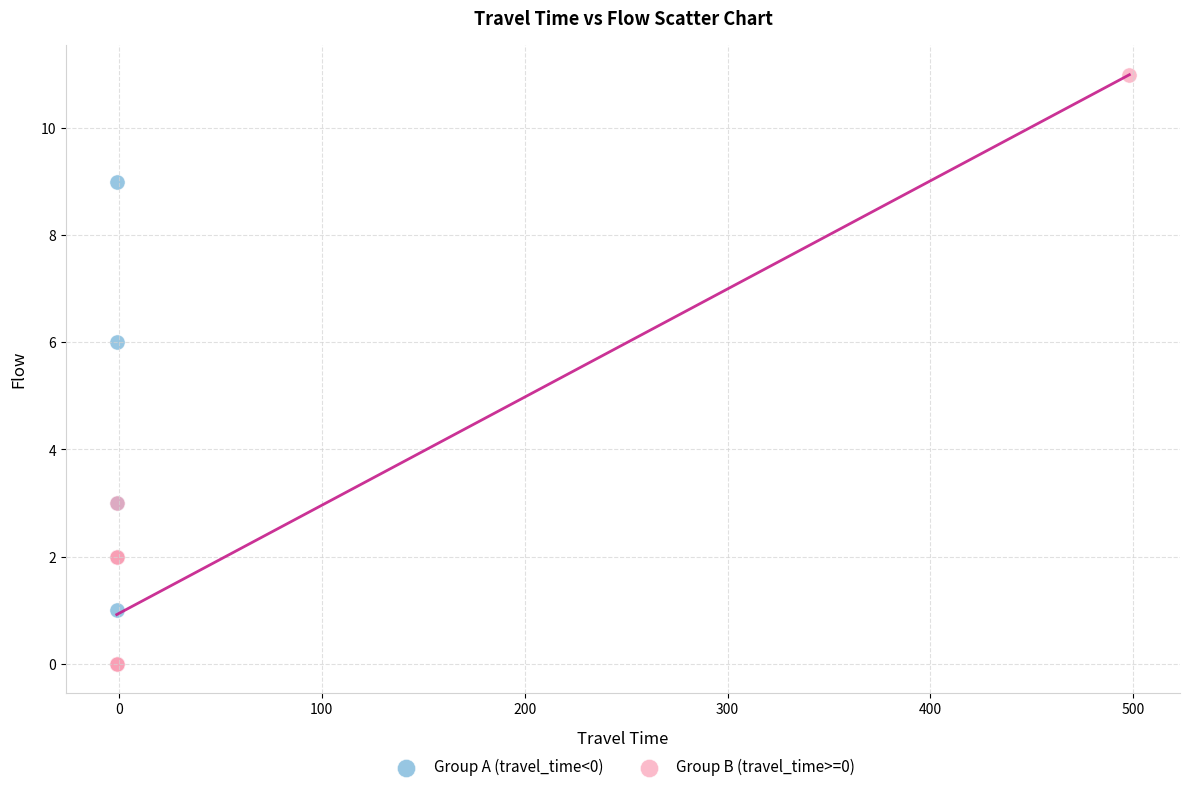

Which series contains the highest Y value?

Group B (travel_time>=0)